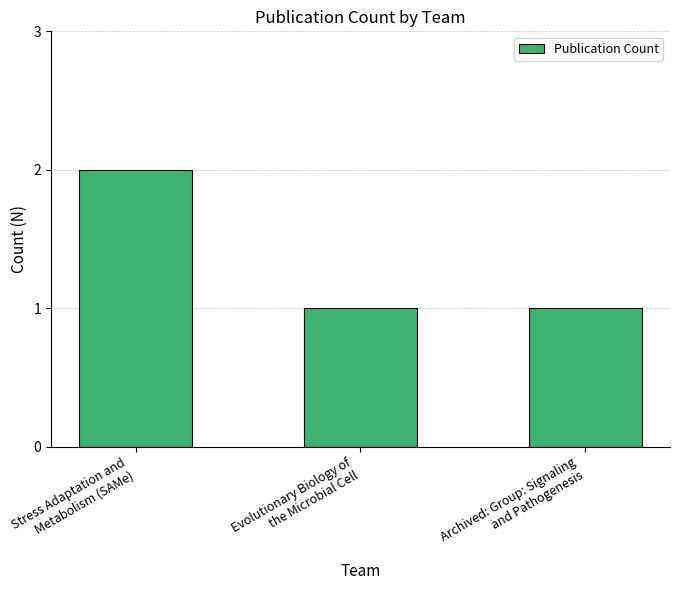

What is the label of the 1st bar from the right?

Archived: Group: Signaling
and Pathogenesis